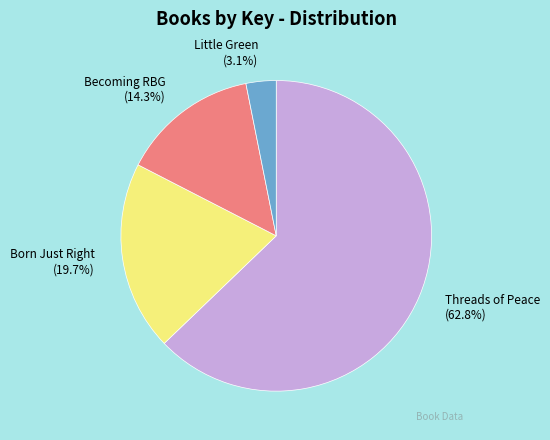

What is the largest slice in the pie chart?

Threads of Peace